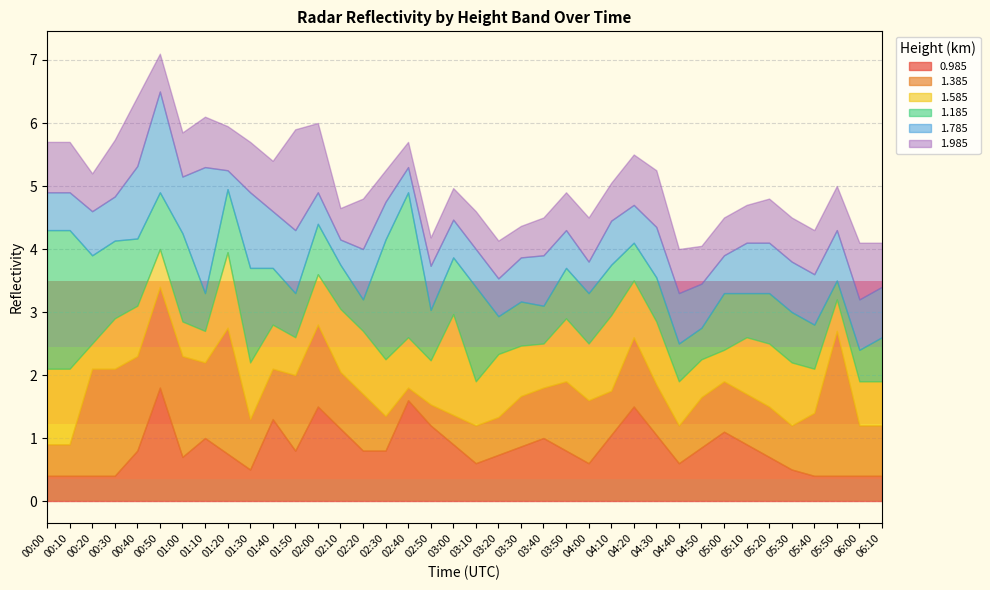

Which series has the widest spread of values?

1.385